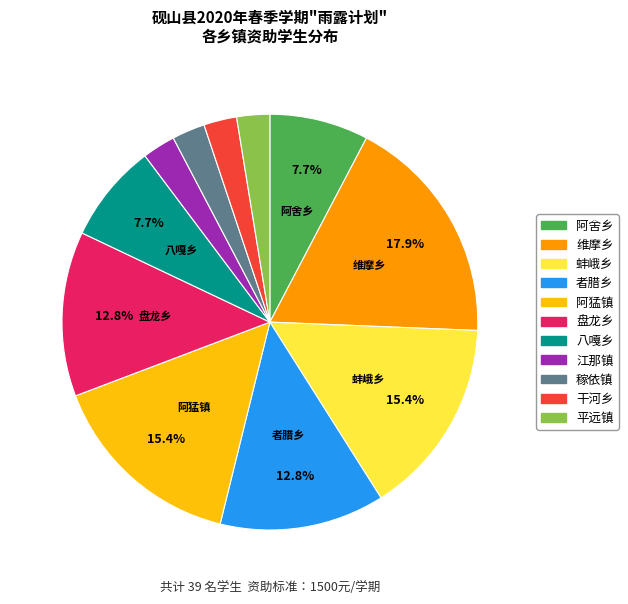

Which category has the biggest portion of the pie?

维摩乡